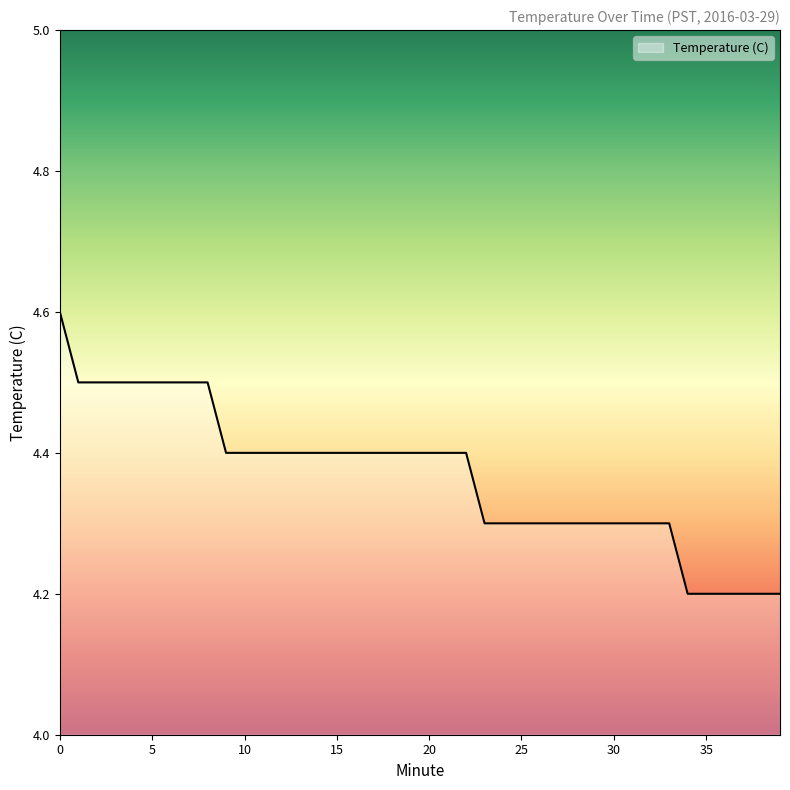

What is the smallest value displayed?

4.2